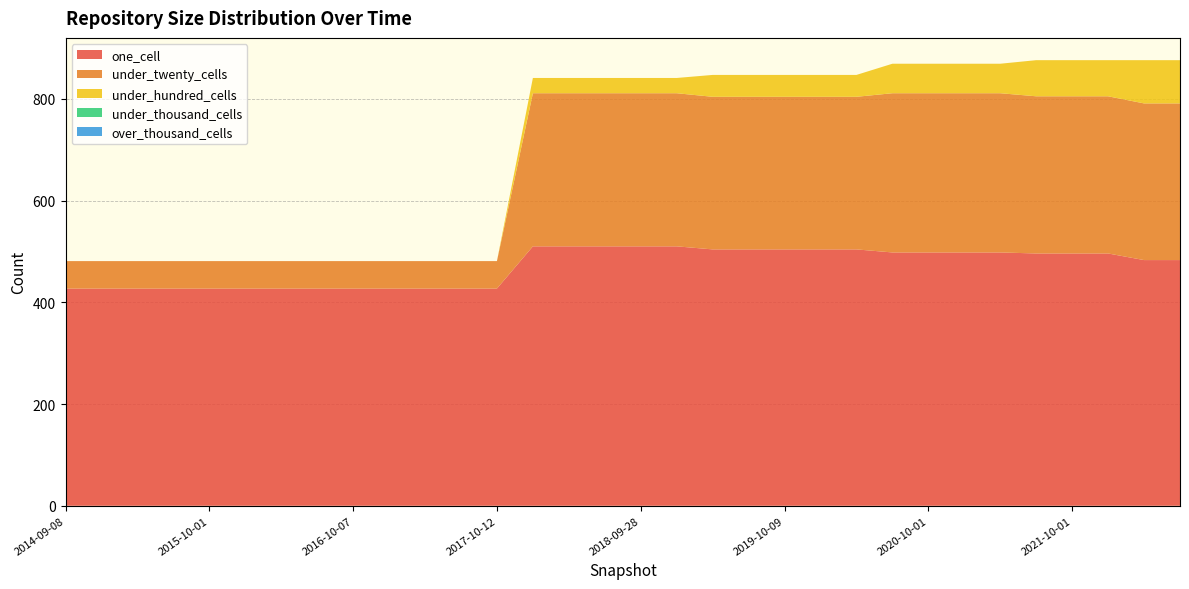

Reading right to left, extract all data points from this chart.

one_cell: 483	483	496	496	496	498	498	498	498	504	504	504	504	504	510	510	510	510	510	427	427	427	427	427	427	427	427	427	427	427	427	427
under_twenty_cells: 308	308	309	309	309	313	313	313	313	300	300	300	300	300	301	301	301	301	301	54	54	54	54	54	54	54	54	54	54	54	54	54
under_hundred_cells: 85	85	71	71	71	58	58	58	58	43	43	43	43	43	30	30	30	30	30	0	0	0	0	0	0	0	0	0	0	0	0	0
under_thousand_cells: 0	0	0	0	0	0	0	0	0	0	0	0	0	0	0	0	0	0	0	0	0	0	0	0	0	0	0	0	0	0	0	0
over_thousand_cells: 0	0	0	0	0	0	0	0	0	0	0	0	0	0	0	0	0	0	0	0	0	0	0	0	0	0	0	0	0	0	0	0